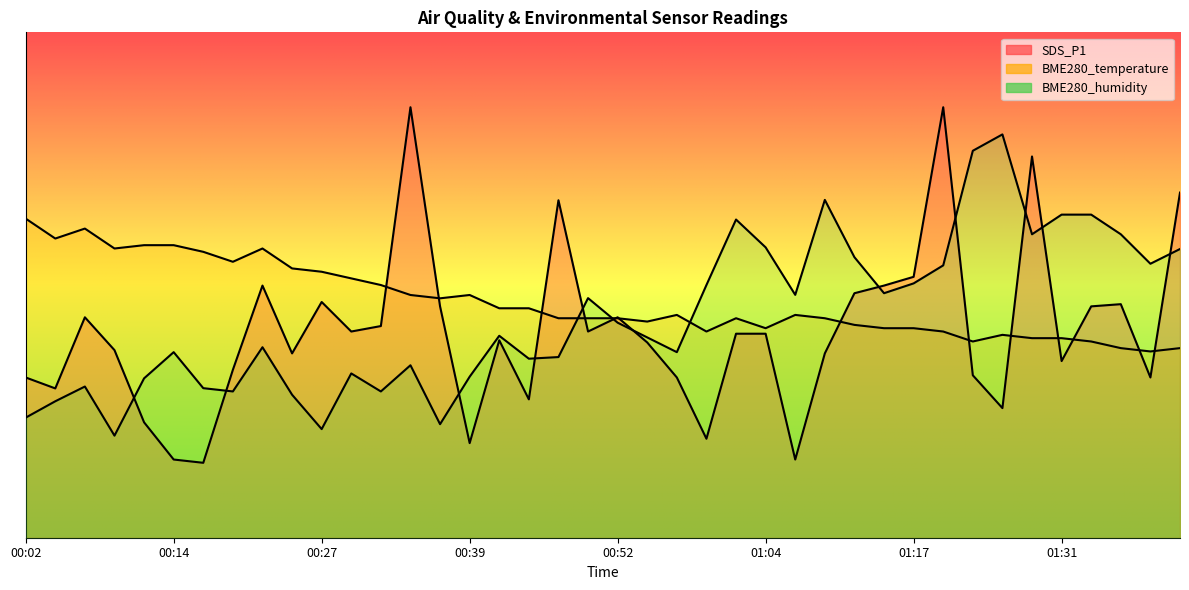

What is the sum of all BME280_temperature (line) values?

935.6